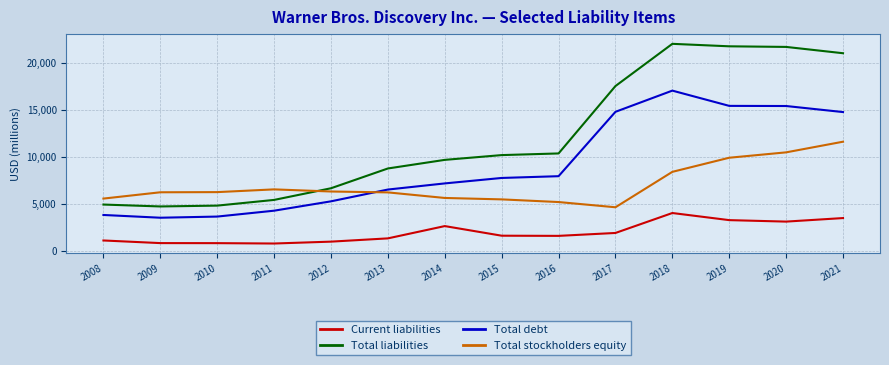

True or false: Total liabilities and Current liabilities cross at least once.

False